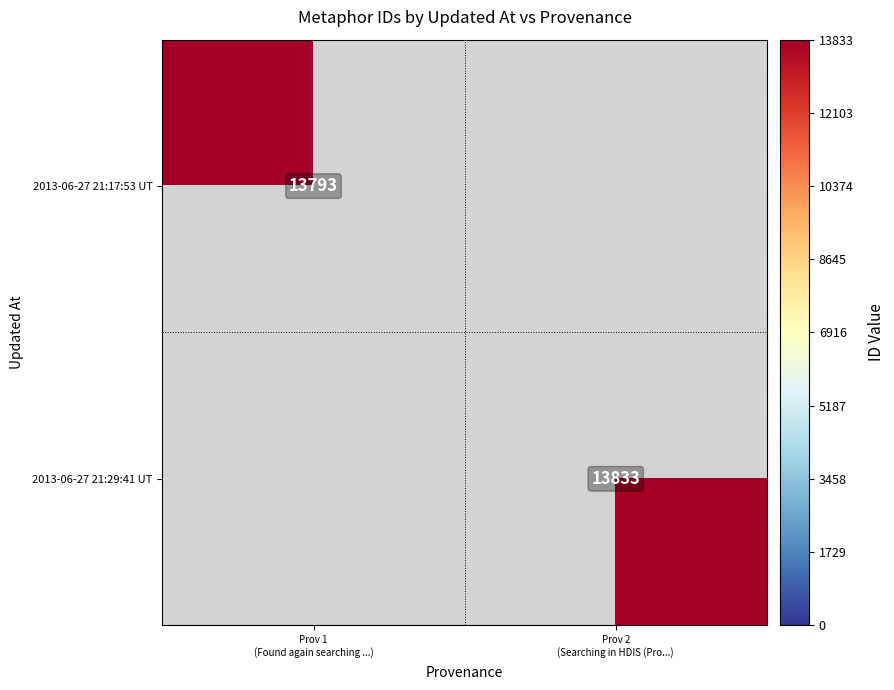

Count the number of categories in the chart.

2